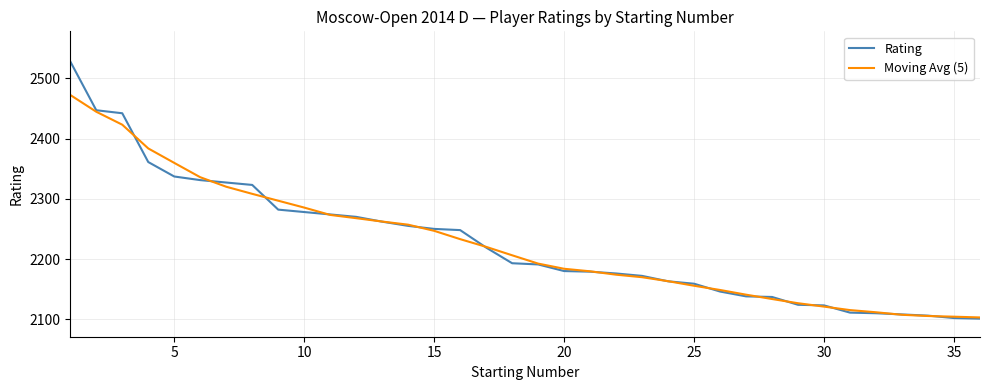

What is the highest value of the Moving Avg (5) series?

2472.3